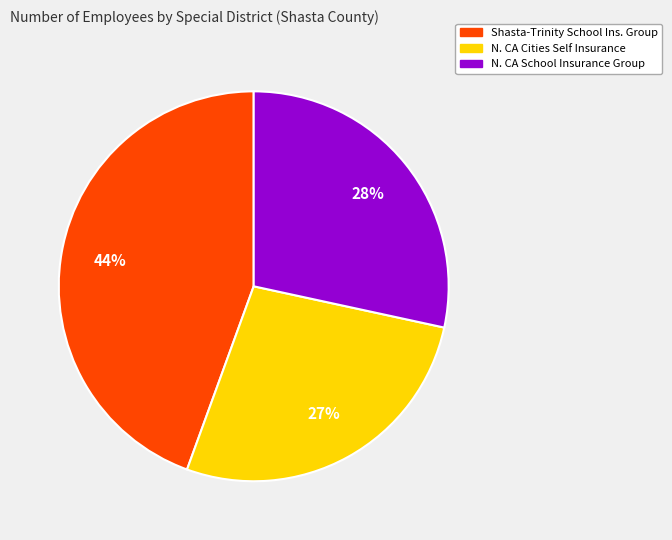

Is there any slice that represents more than half of the pie?

No